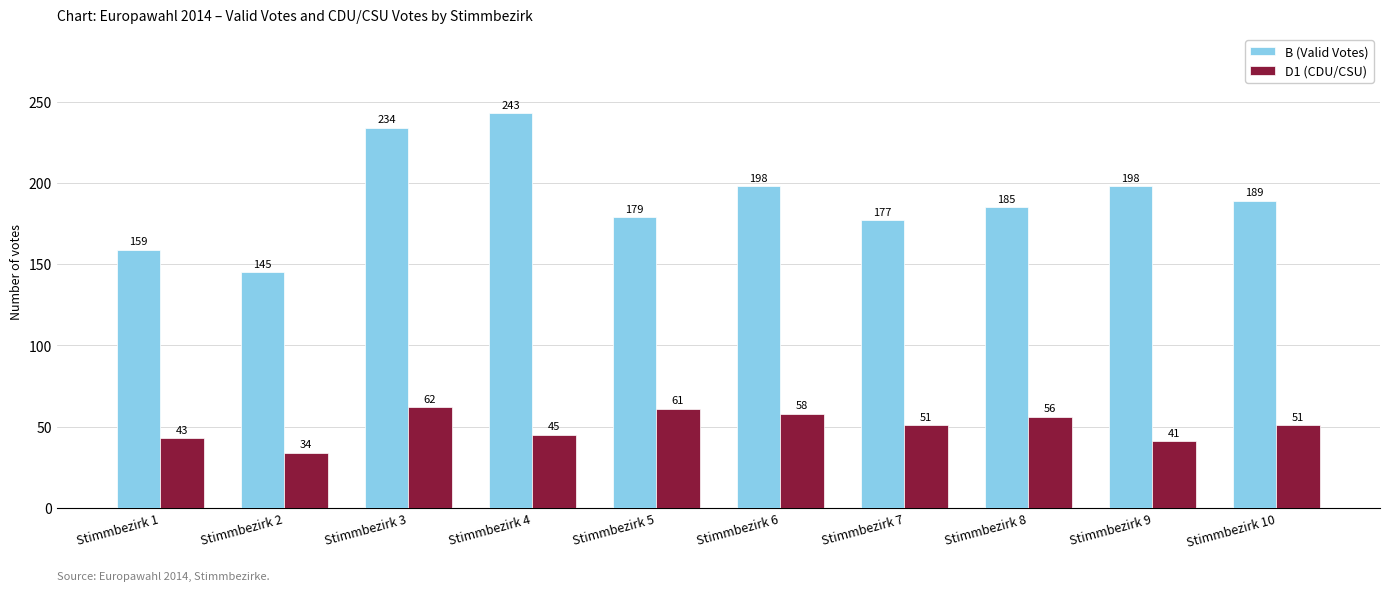

Where does the D1 (CDU/CSU) series first go above 51?

Stimmbezirk 3